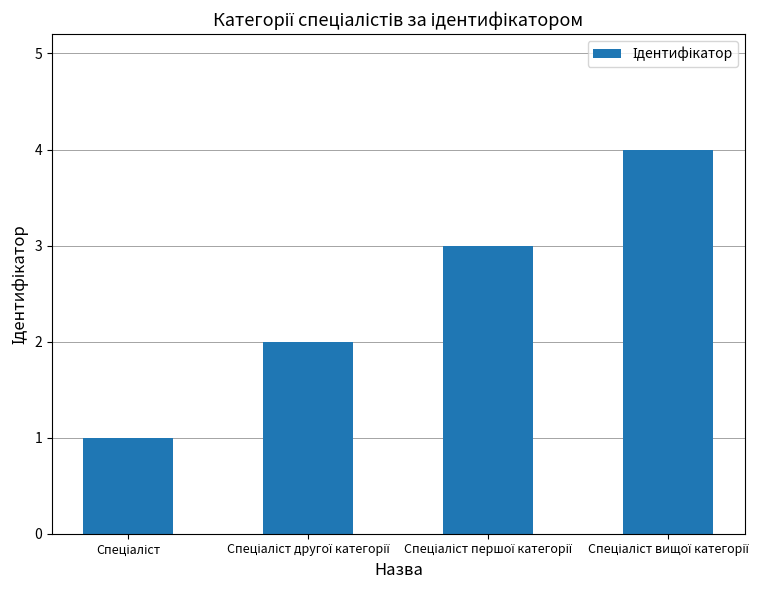

What is the difference between the maximum and minimum values?

3